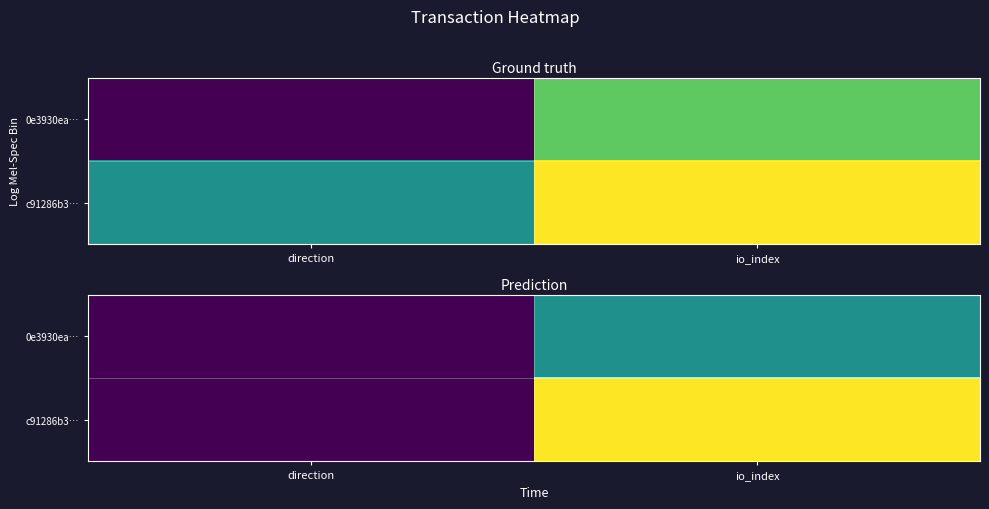

True or false: 0e3930ea… has a value of 1 at direction.

True